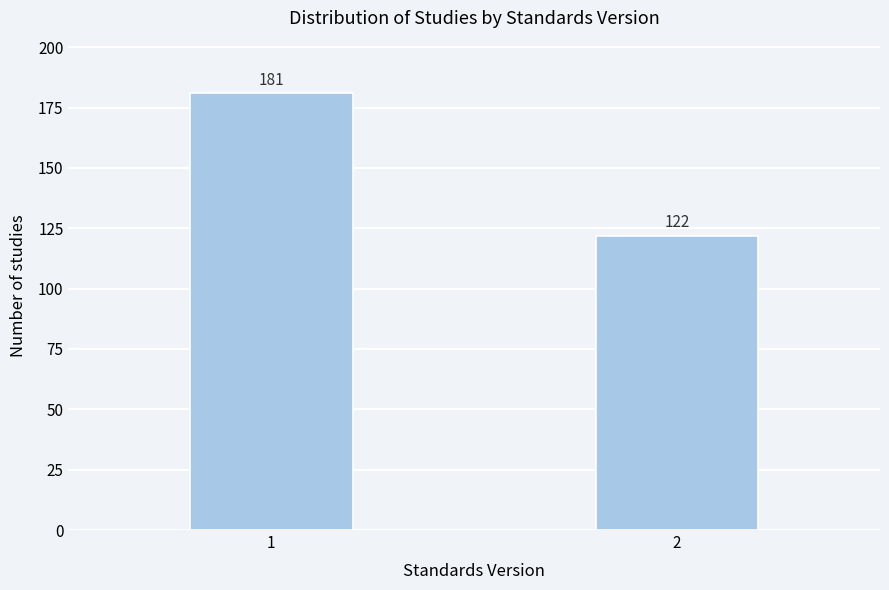

Reading left to right, extract all data points from this chart.

1=181	2=122